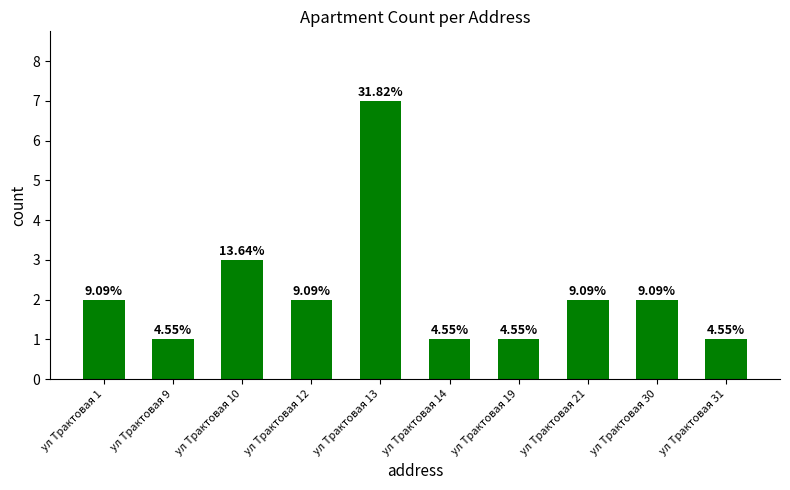

Which has a higher value, ул Трактовая 9 or ул Трактовая 14?

ул Трактовая 9